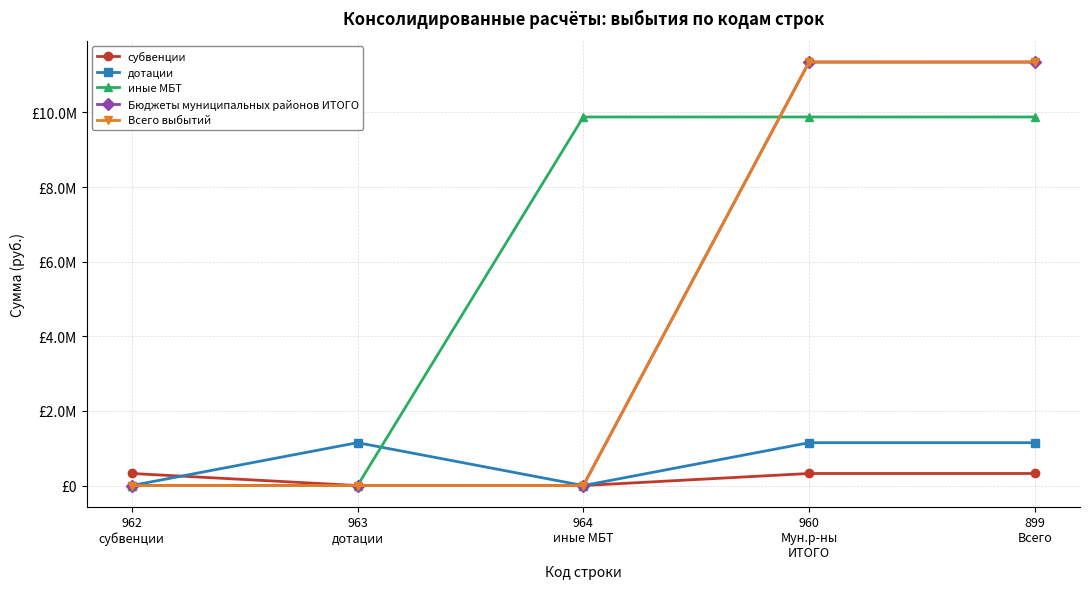

Does the chart display data point markers on the line(s)?

Yes